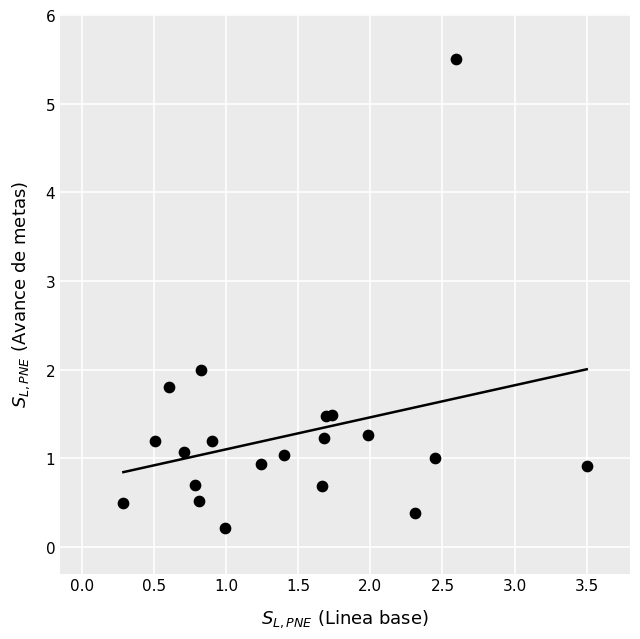

What is the range of X values (max minus min)?

3.2